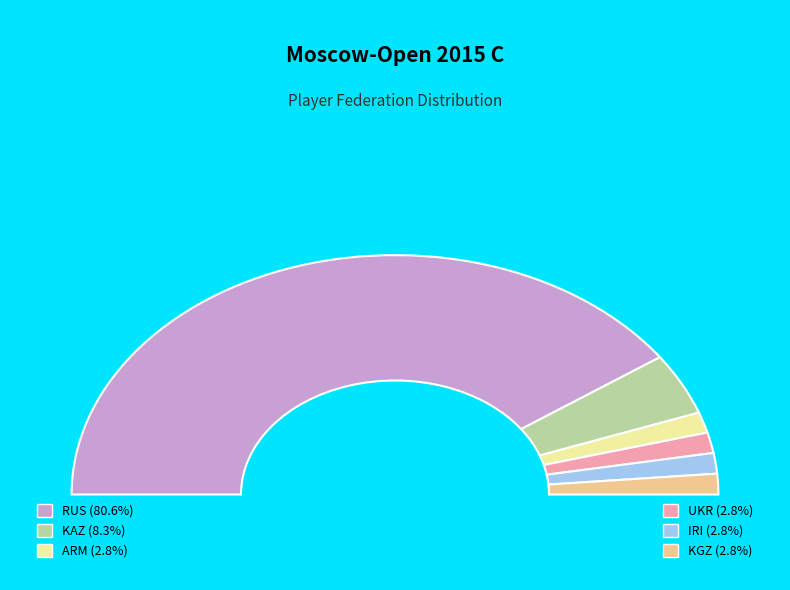

Is it true that IRI is 11% of the pie?

False